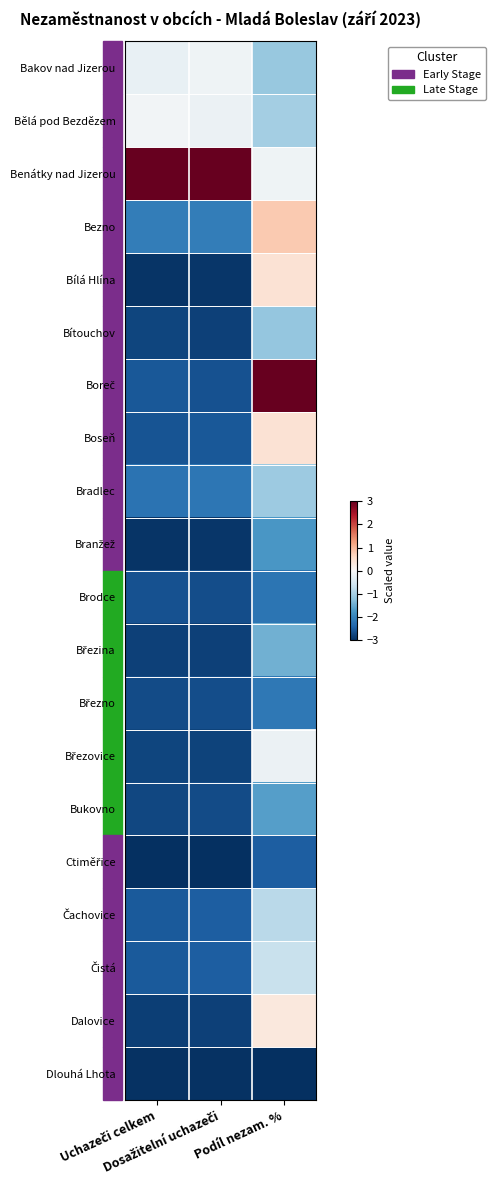

At which category is the sum across all series the highest?

Podíl nezam. %